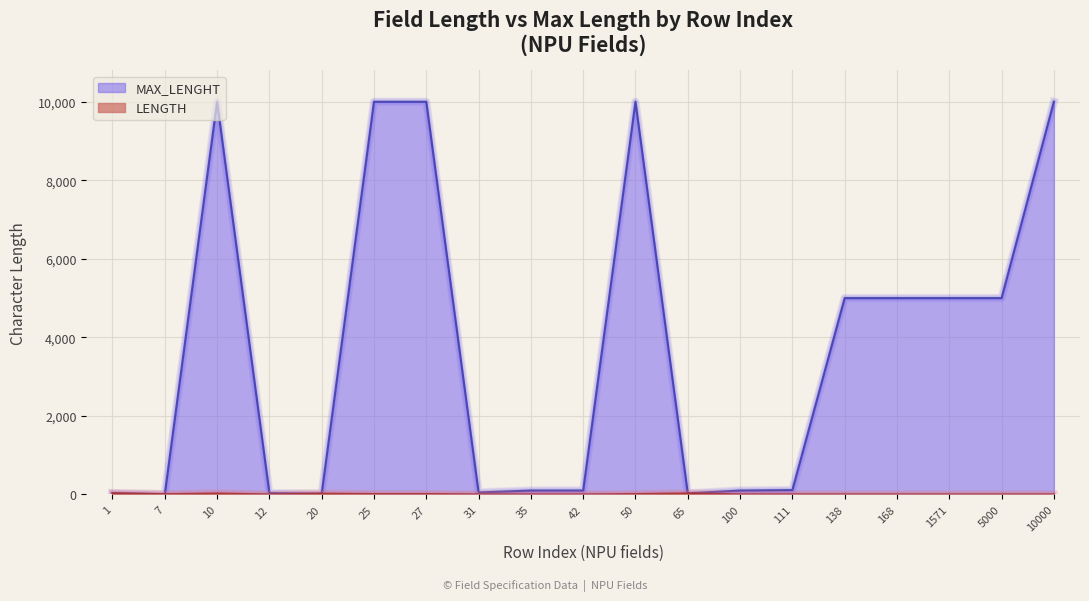

How many lines are shown in the chart?

2